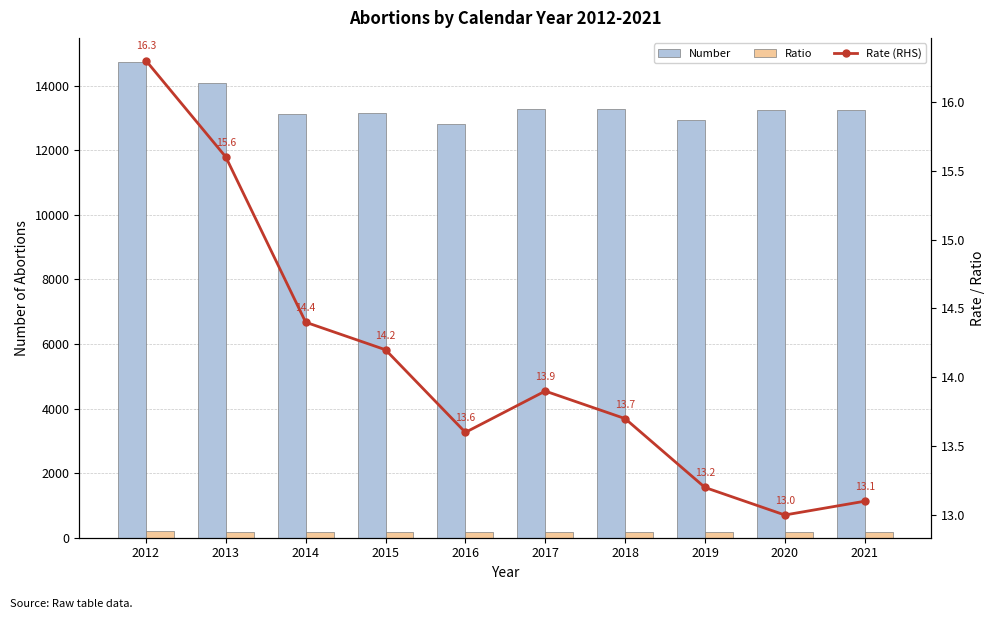

How many values in the Number series exceed 13257?

4